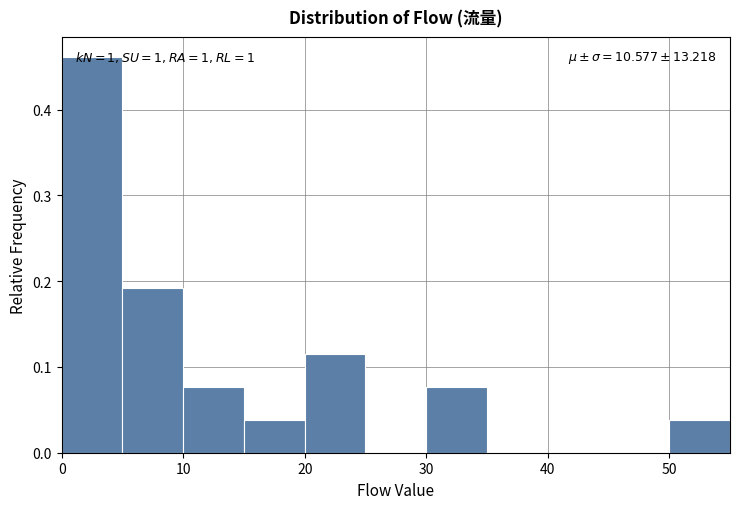

Over which range of the x-axis is the bar tallest?

0 to 5